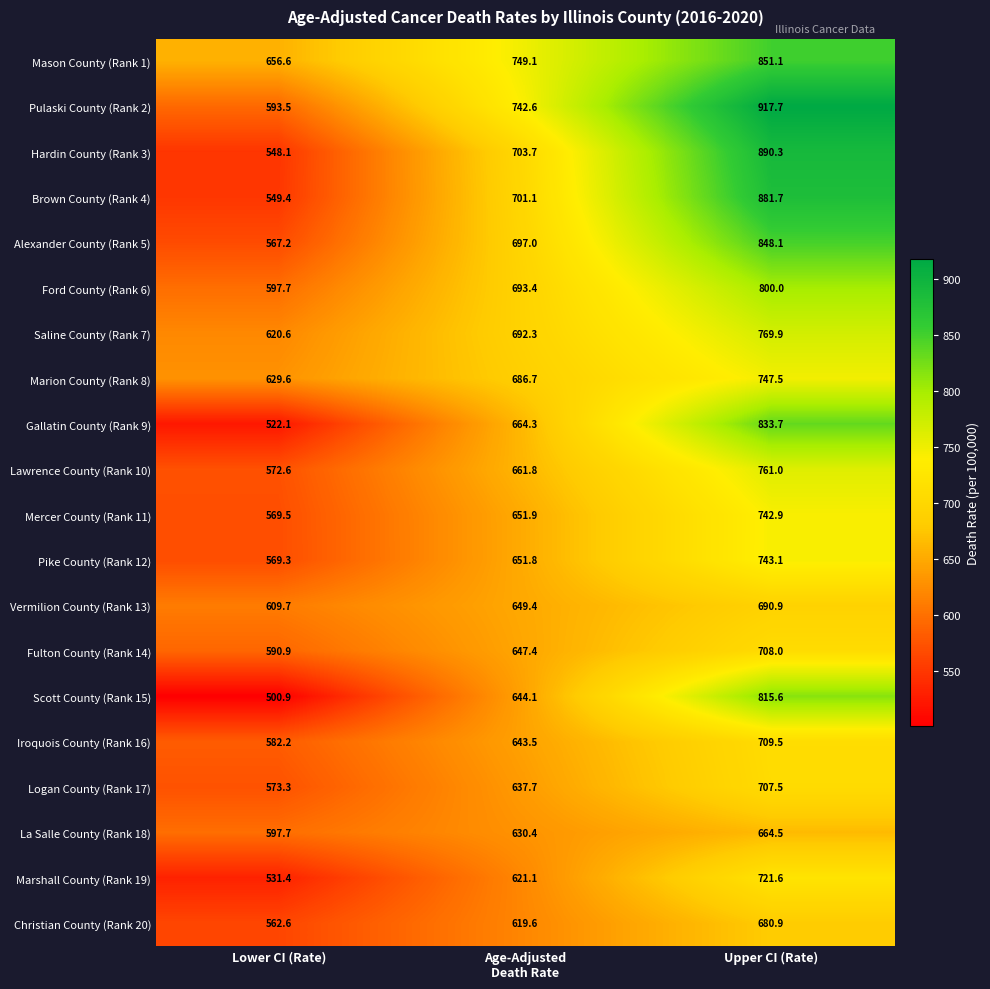

What is the total value across all series at Lower CI (Rate)?

11544.9